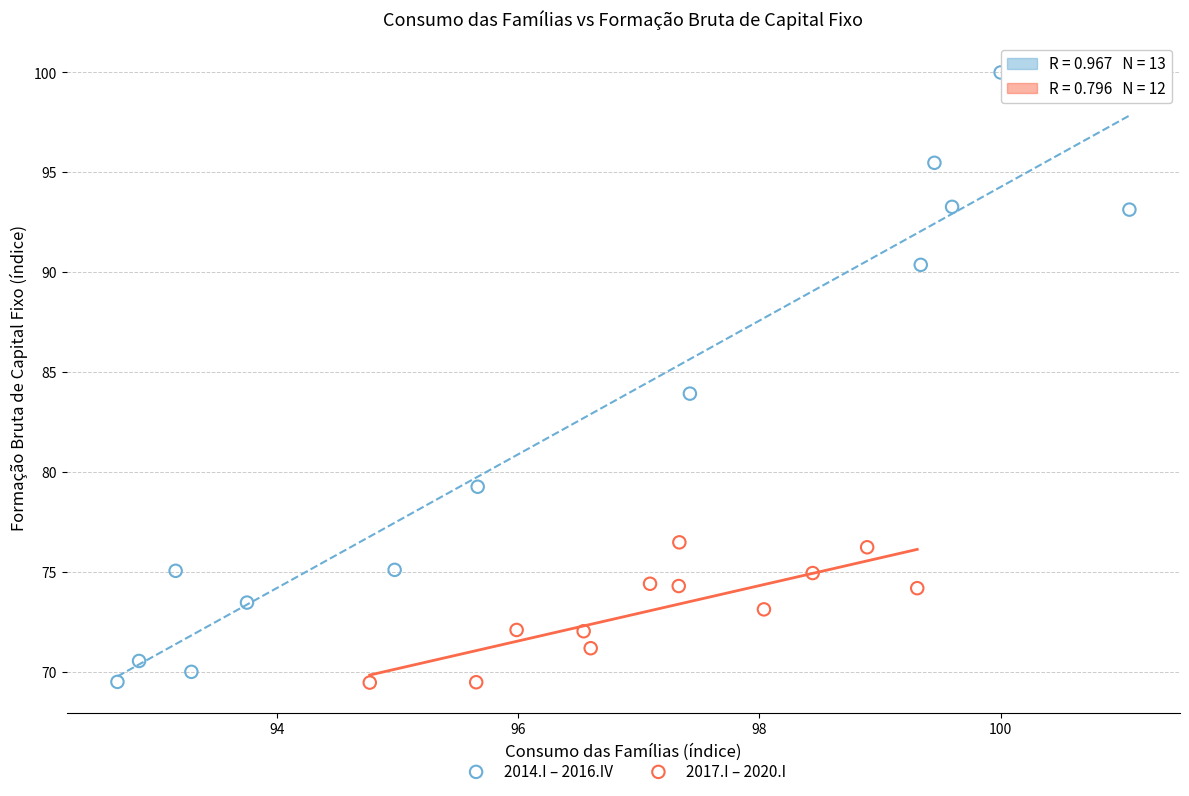

Which series contains the highest Y value?

2014.I – 2016.IV